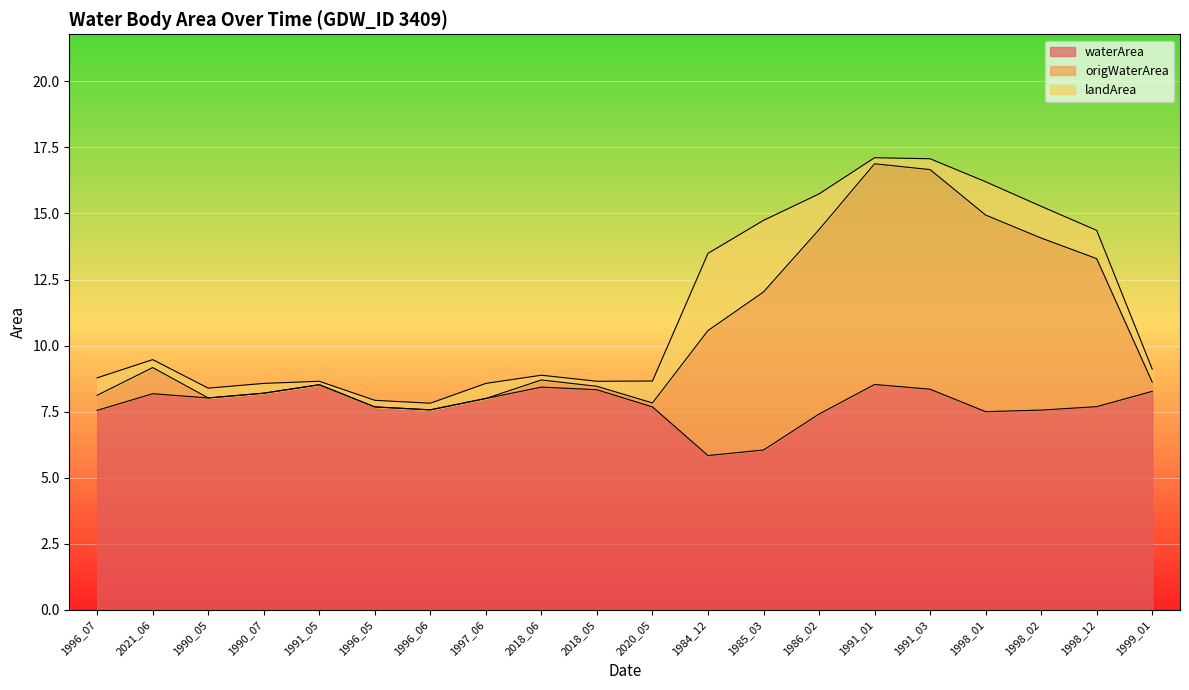

How many values in the waterArea series are below 8?

10